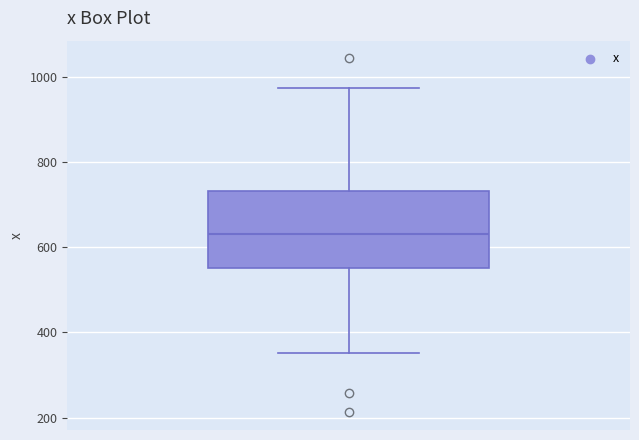

Where does the upper whisker of the box end on the y-axis? The values are not printed on the chart, so give them approximately, as read against the axis.

980